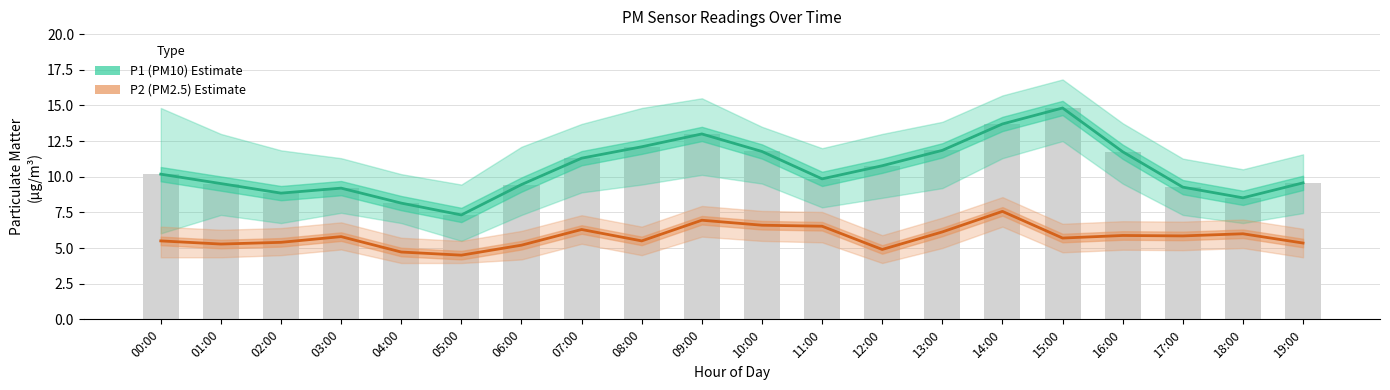

Which category has the lowest value in the P2 (PM2.5) series?

05:00